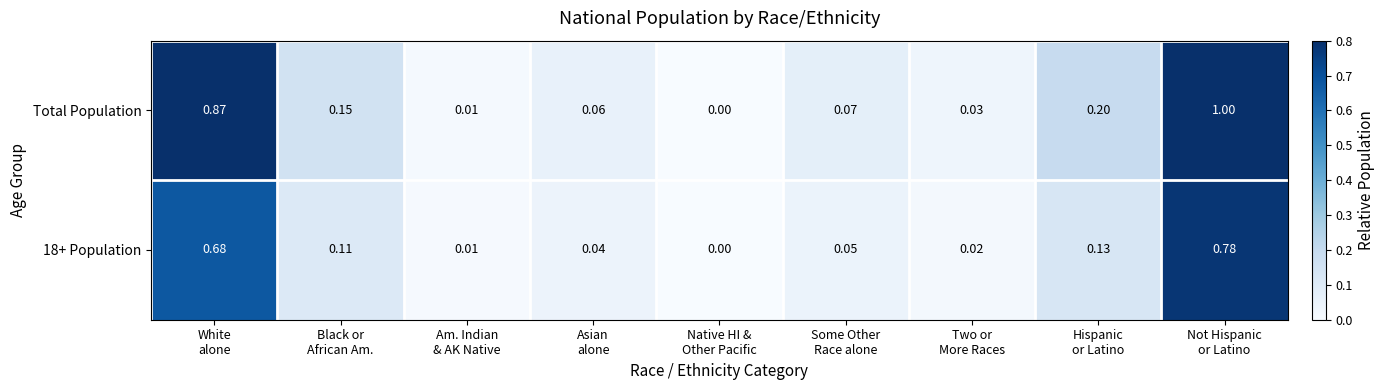

Which series has the largest total across all categories?

Total Population